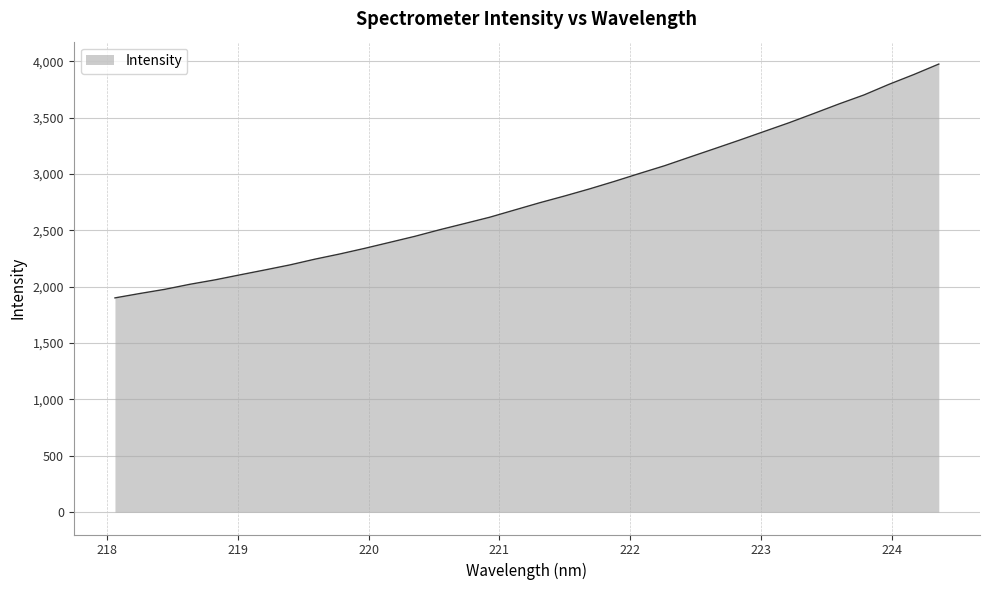

What is the maximum value shown in the chart?

3977.0